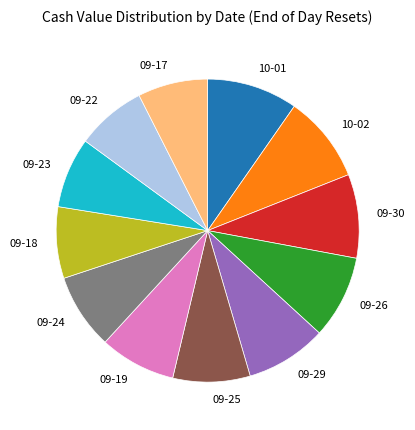

Do 09-26 and 09-23 together represent more than half of the pie?

No